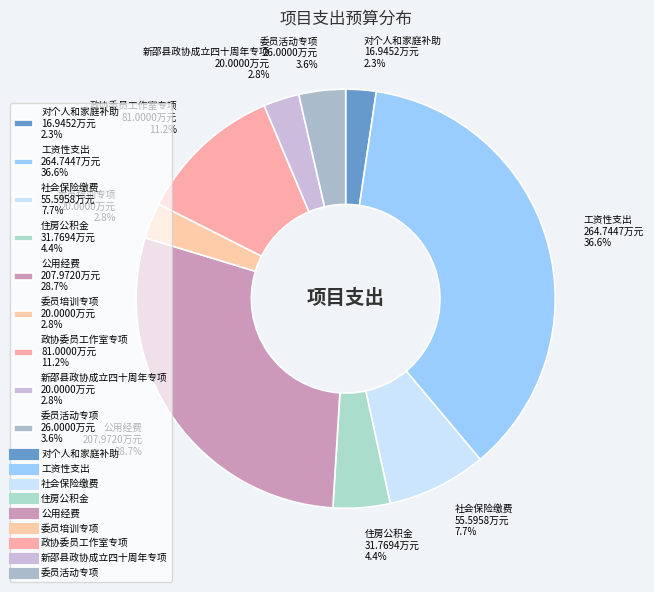

Combined, do 社会保险缴费 55.5958万元 7.7% and 工资性支出 264.7447万元 36.6% account for over 50%?

No